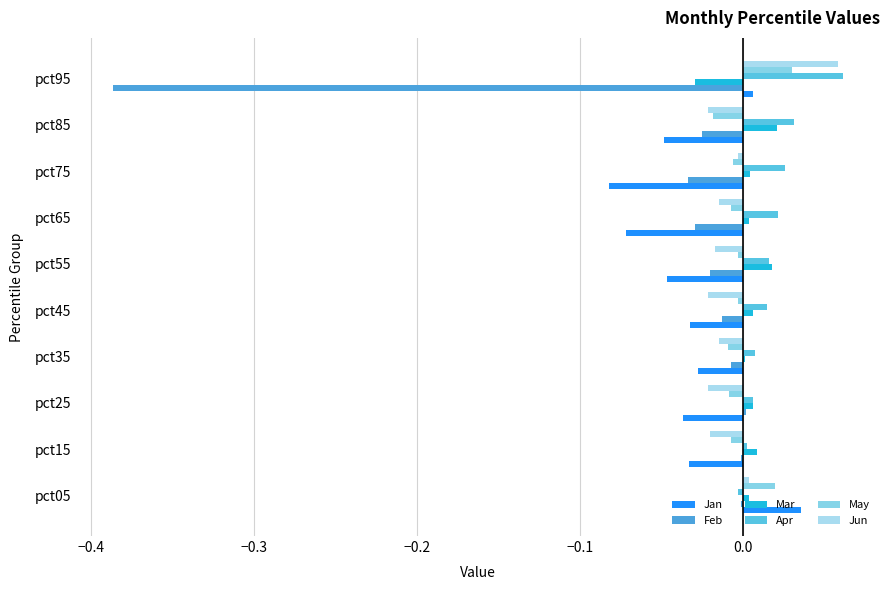

Reading right to left, transcribe all the data shown in this chart.

Jan: 0.0	-0.0	-0.1	-0.1	-0.0	-0.0	-0.0	-0.0	-0.0	0.0
Feb: -0.4	-0.0	-0.0	-0.0	-0.0	-0.0	-0.0	0.0	-0.0	-0.0
Mar: -0.0	0.0	0.0	0.0	0.0	0.0	0.0	0.0	0.0	0.0
Apr: 0.1	0.0	0.0	0.0	0.0	0.0	0.0	0.0	0.0	-0.0
May: 0.0	-0.0	-0.0	-0.0	-0.0	-0.0	-0.0	-0.0	-0.0	0.0
Jun: 0.1	-0.0	-0.0	-0.0	-0.0	-0.0	-0.0	-0.0	-0.0	0.0